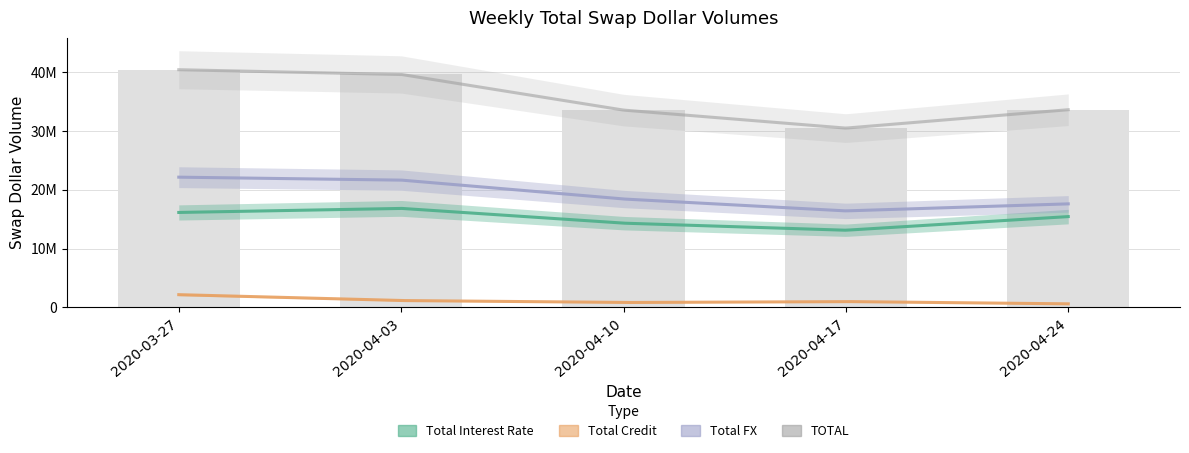

What is the label of the 2nd bar from the right?

2020-04-17